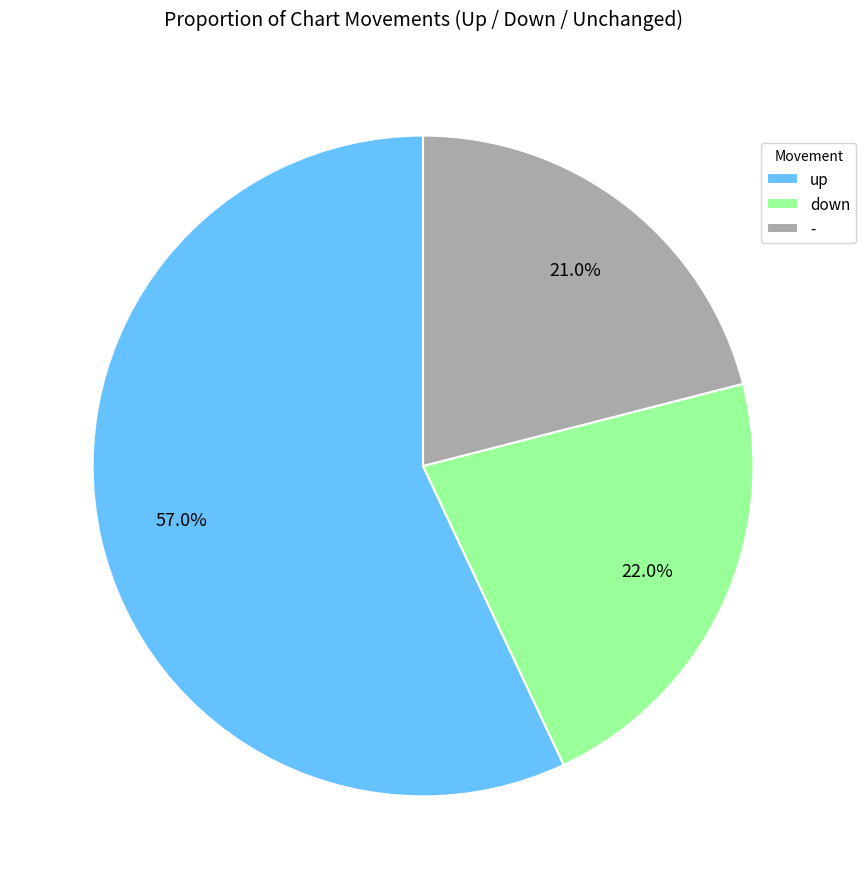

To the nearest percent, what is the difference between the largest and smallest slice percentages?

36%